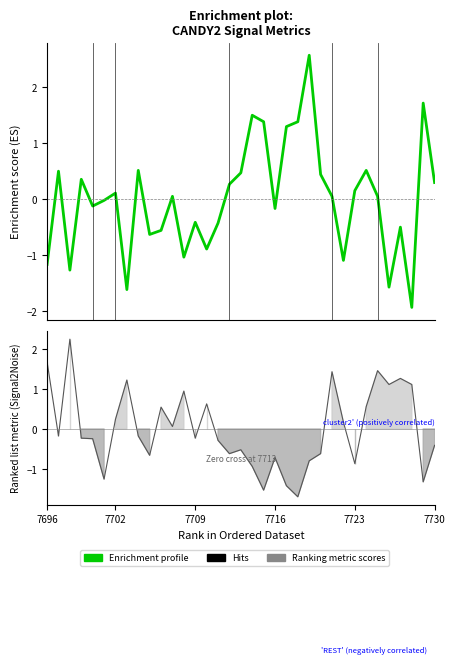

True or false: Enrichment profile and Ranking metric scores intersect in this chart.

True